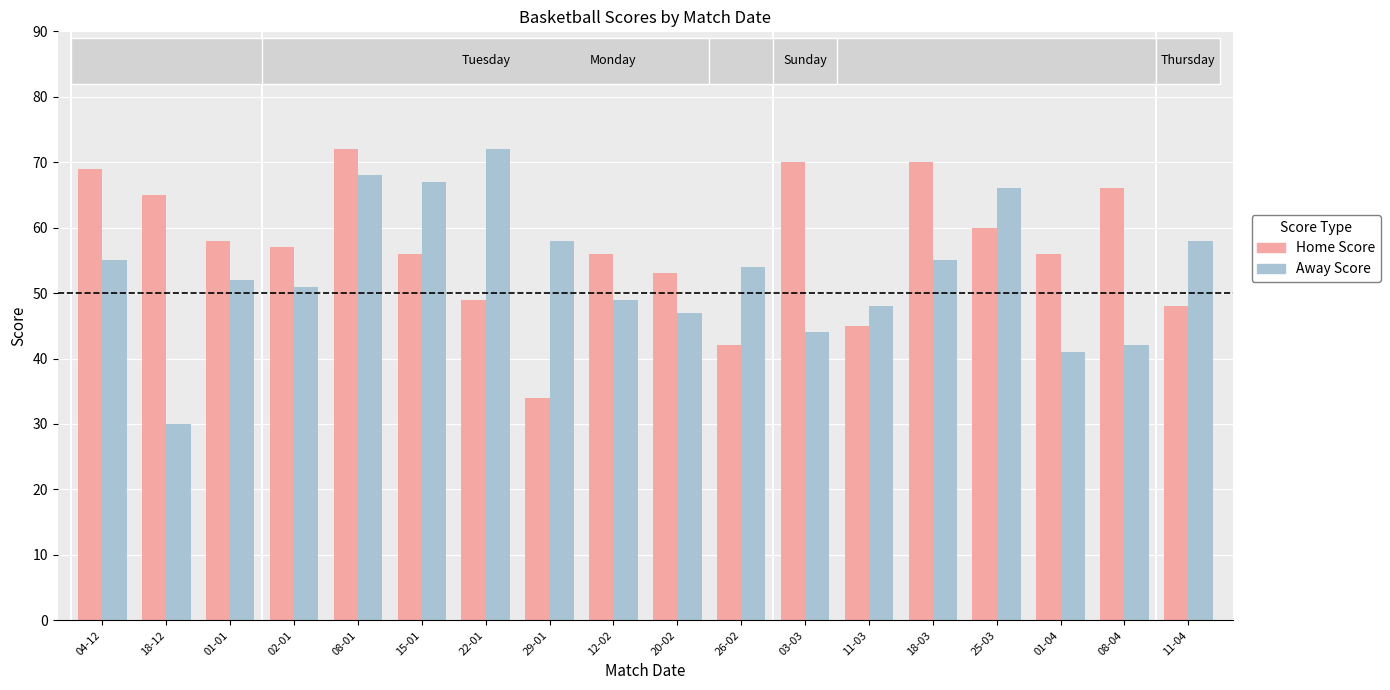

At which label is Home Score closest to 53?

20-02